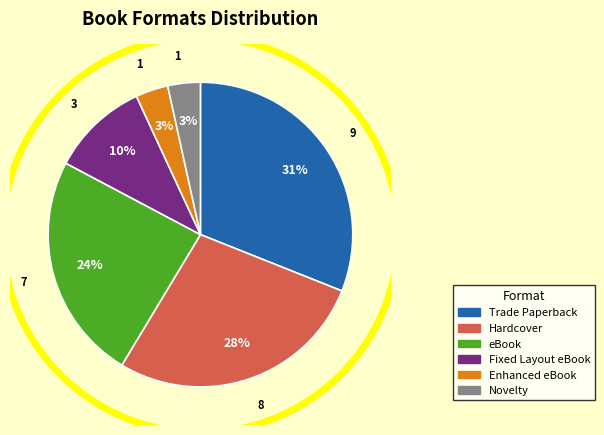

The Enhanced eBook slice represents 3% of the pie. True or false?

True